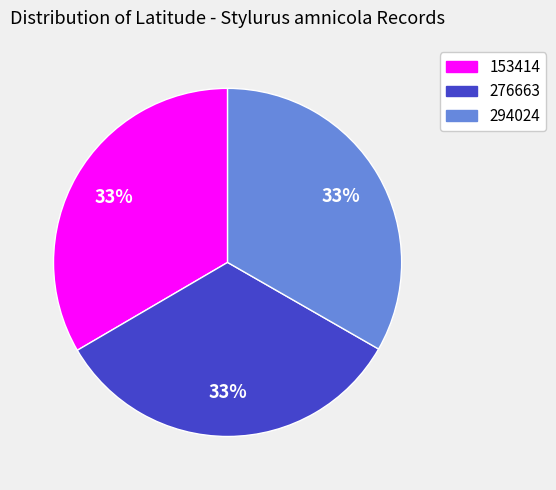

What percentage is the 276663 slice, to the nearest percent?

33%